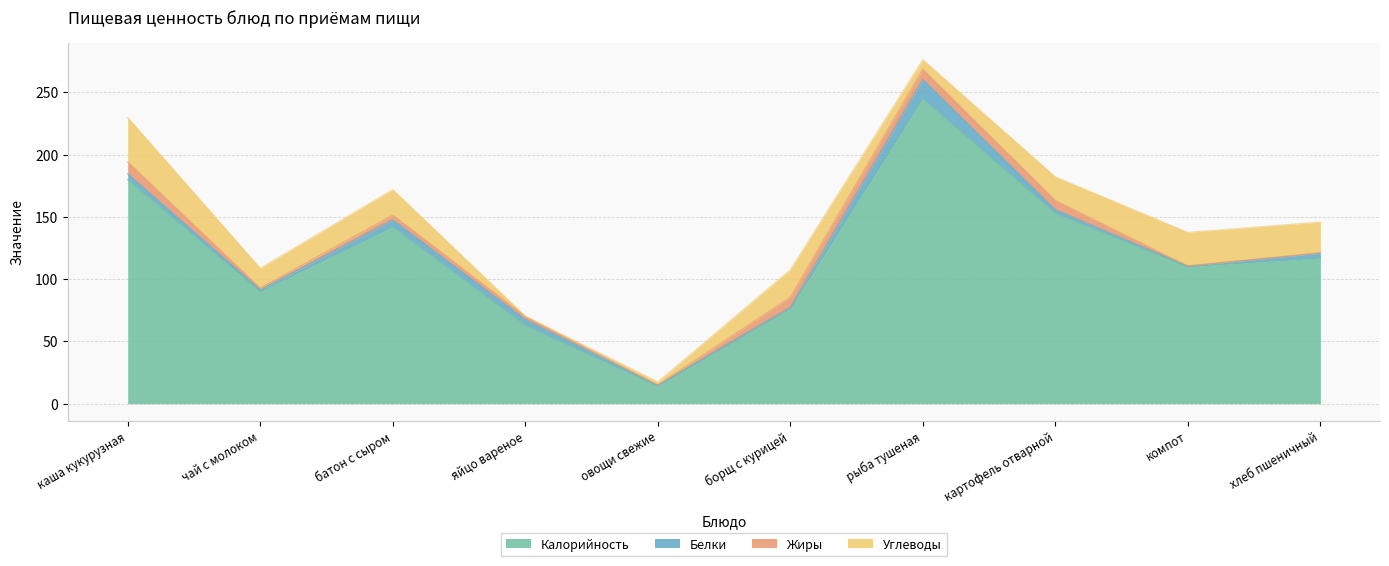

What is the label of the 9th point from the left?

компот